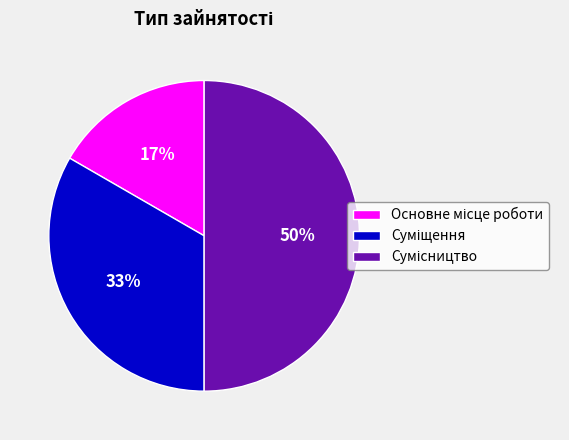

To the nearest percent, what is the average slice percentage?

33%